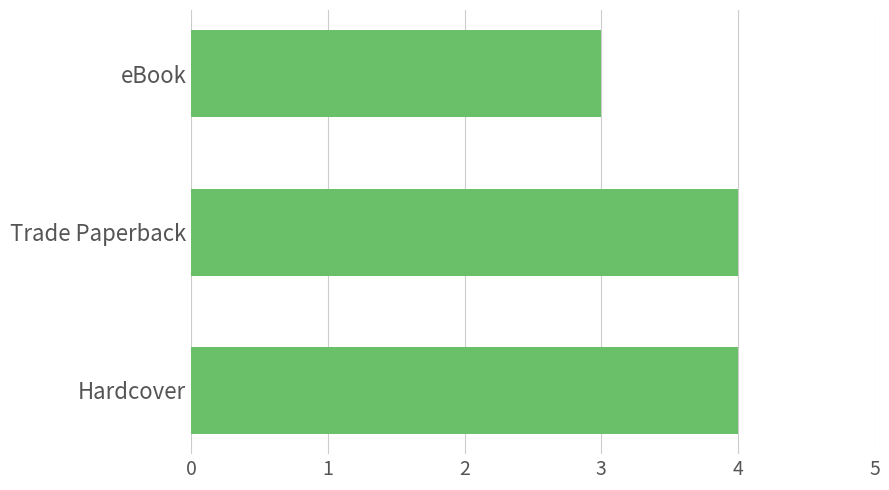

Is it true that the value at Hardcover is 5?

False